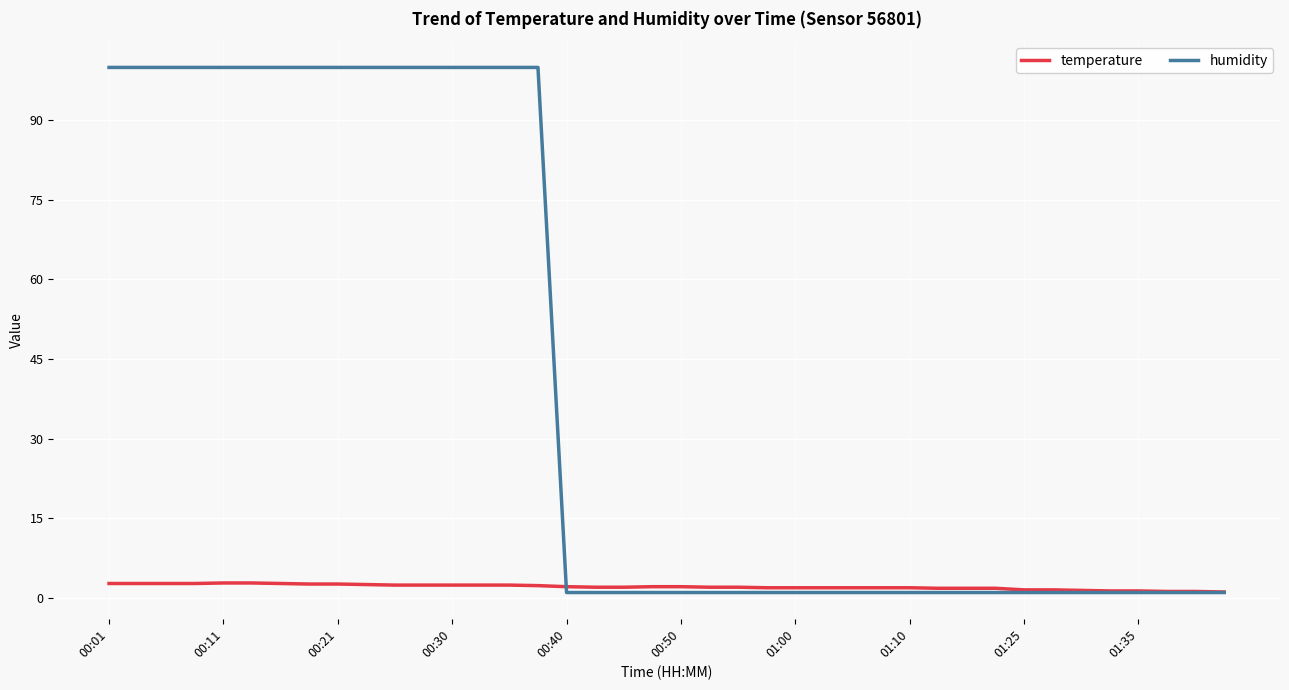

What is the maximum value for humidity?

99.9